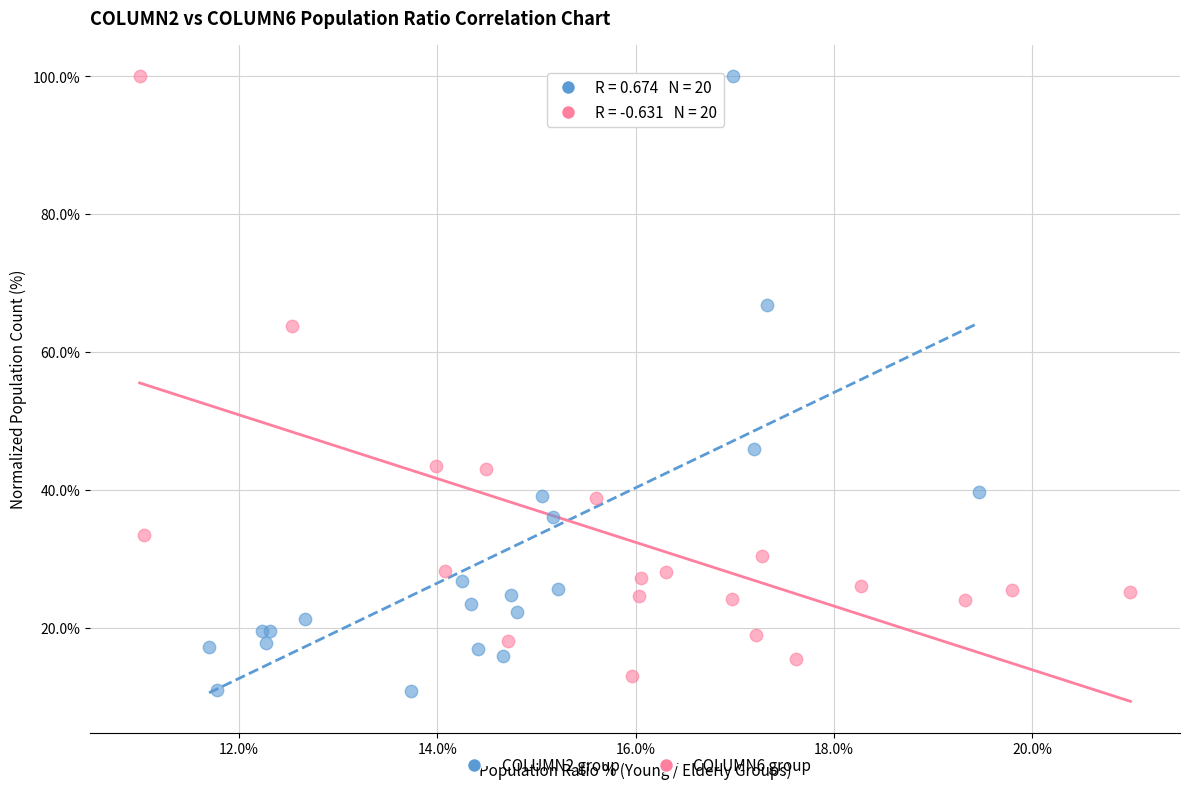

Which series has the widest spread of Y values?

COLUMN2 group